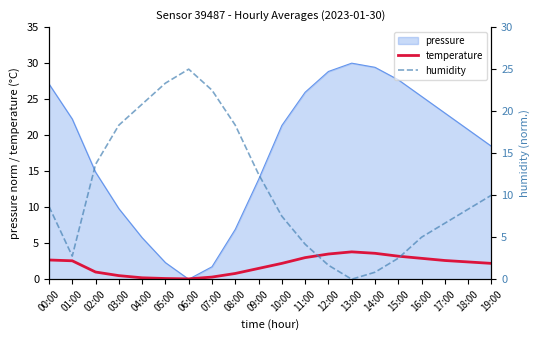

How many intersections are there between humidity and temperature?

2